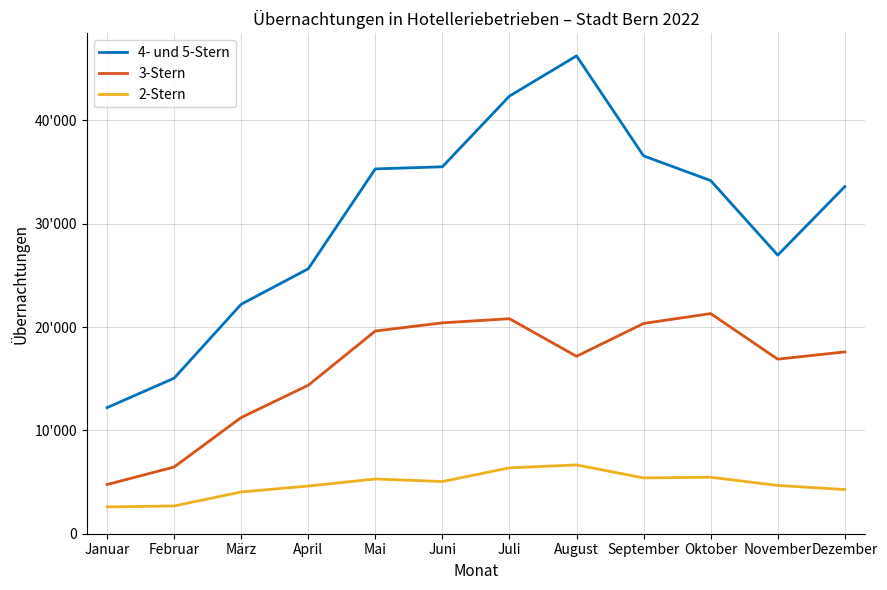

Reading right to left, transcribe all the data shown in this chart.

4- und 5-Stern: 33583	26953	34169	36557	46231	42342	35503	35297	25632	22203	15049	12198
3-Stern: 17591	16890	21299	20342	17167	20804	20403	19612	14363	11242	6455	4758
2-Stern: 4278	4669	5466	5400	6655	6375	5047	5297	4614	4040	2687	2593